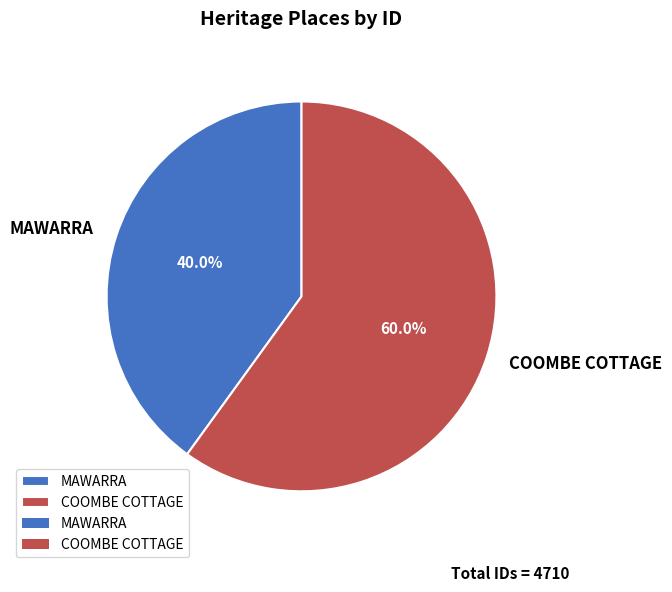

What is the largest slice in the pie chart?

COOMBE COTTAGE